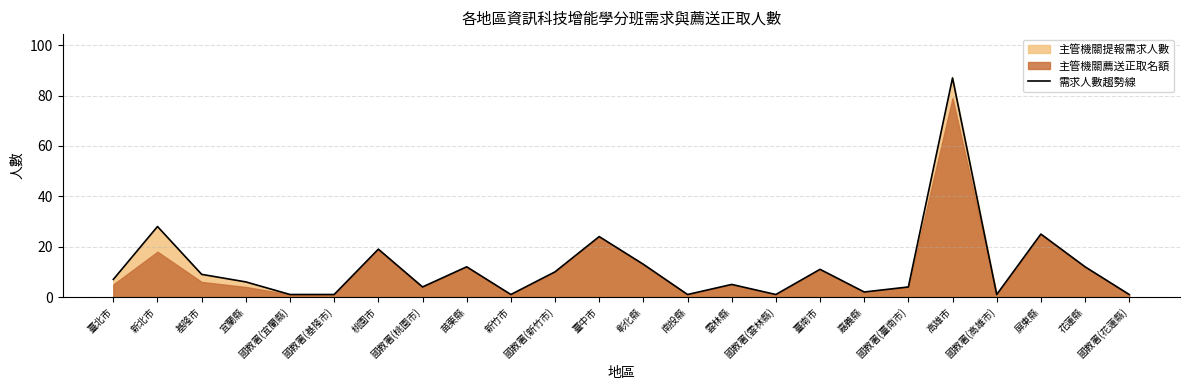

How many points are higher than both their immediate neighbors (excluding endpoints)?

8